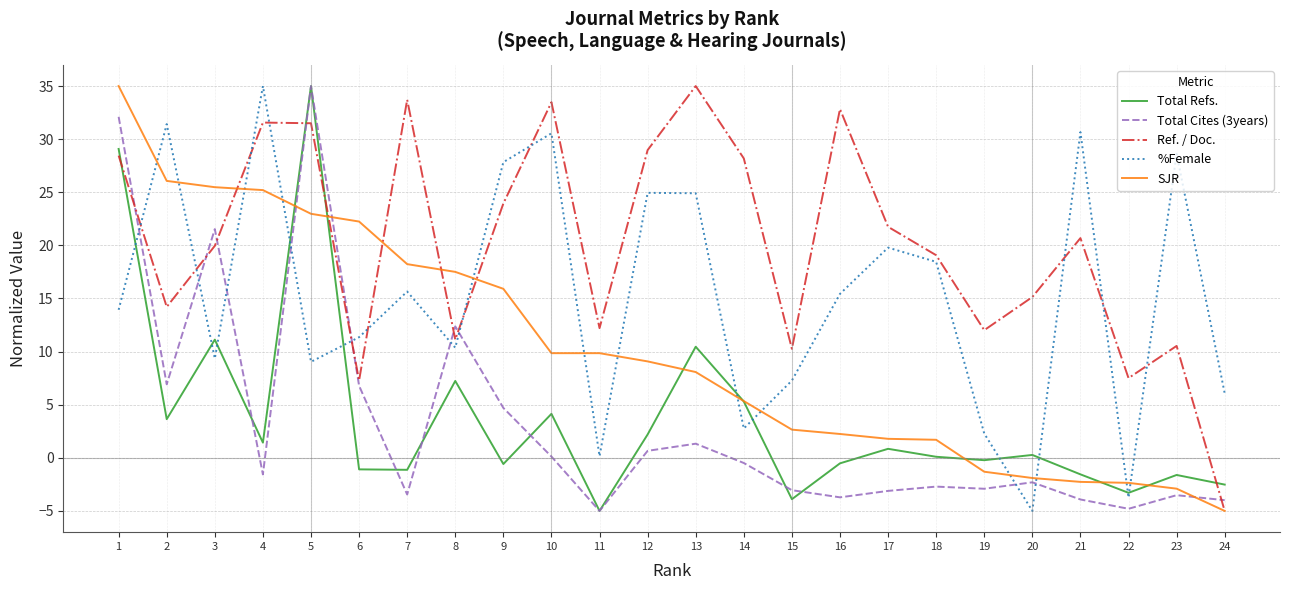

The Total Refs. series shows 16.1 at 13. True or false?

False